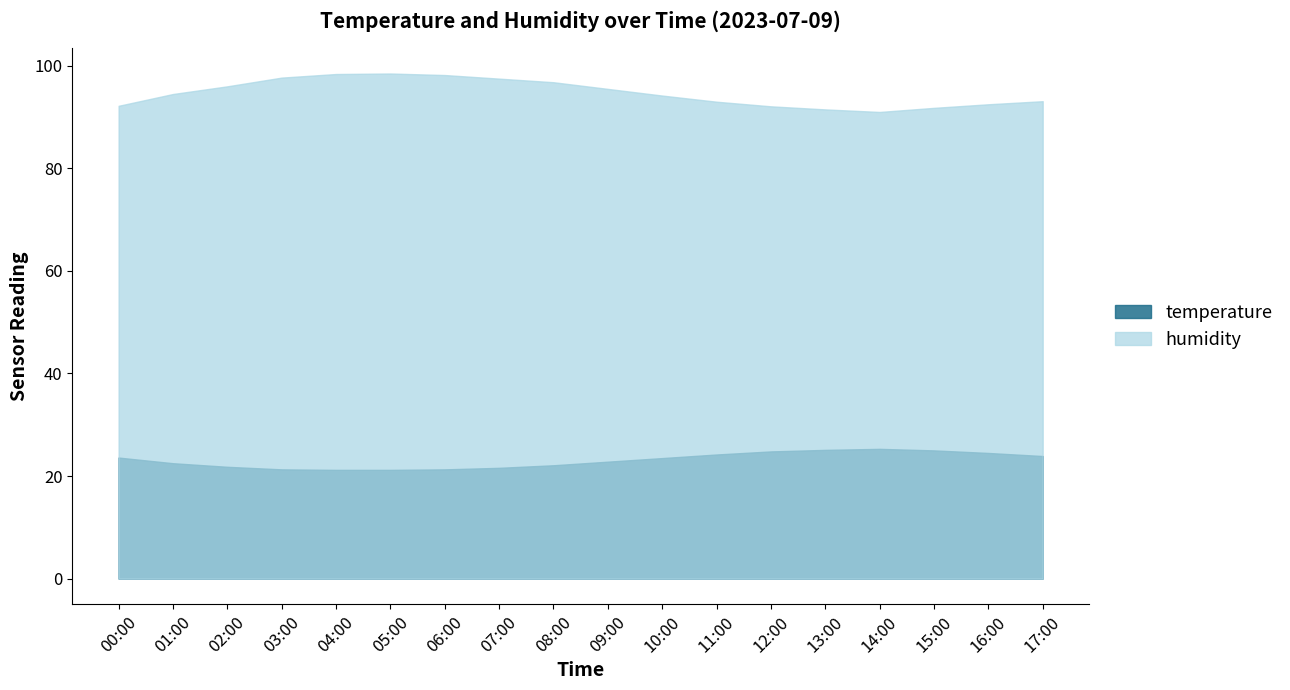

Which has a higher value, 04:00 or 10:00?

10:00